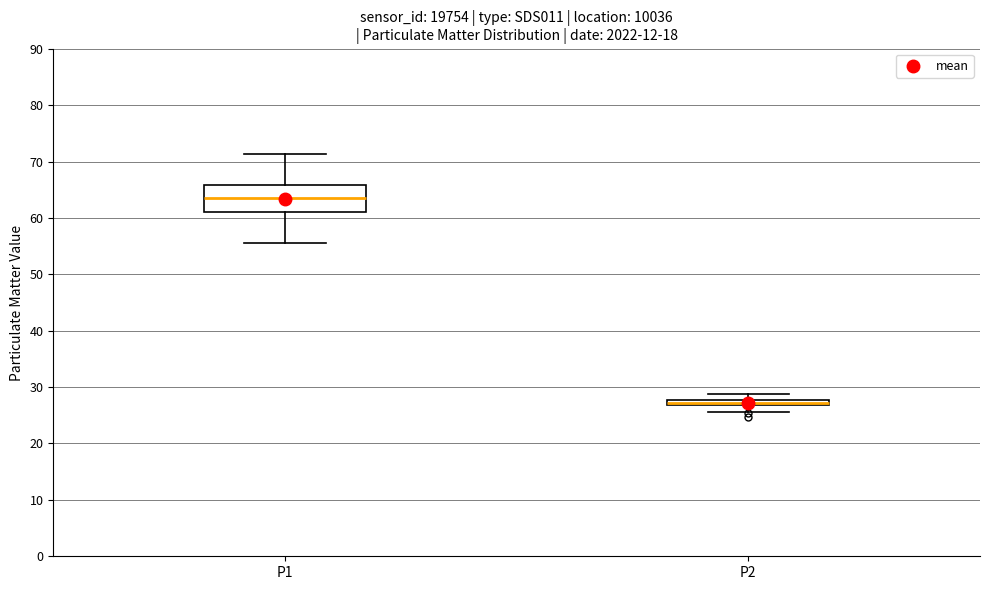

Comparing the boxes themselves (not the whiskers), which one is the tallest?

P1